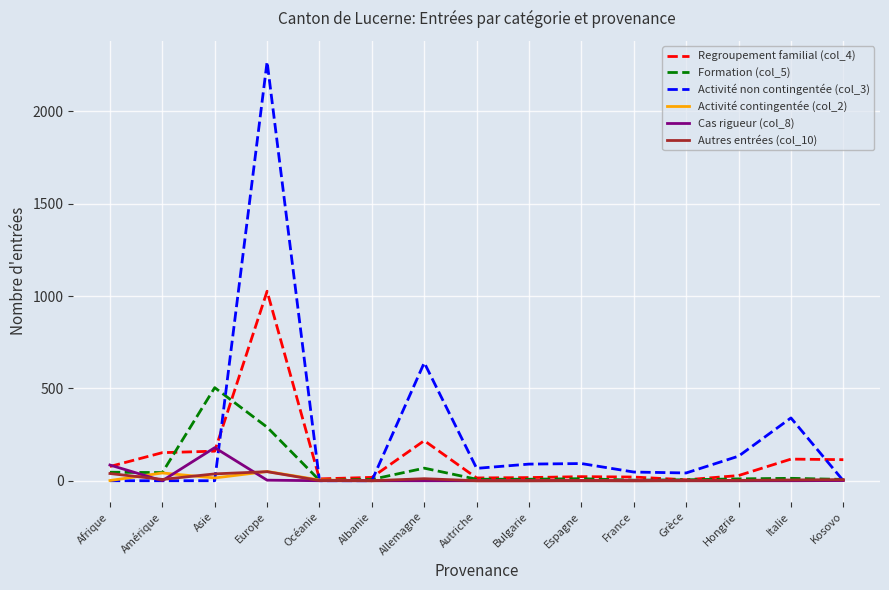

True or false: Cas rigueur (col_8) has a value of 78 at Amérique.

False